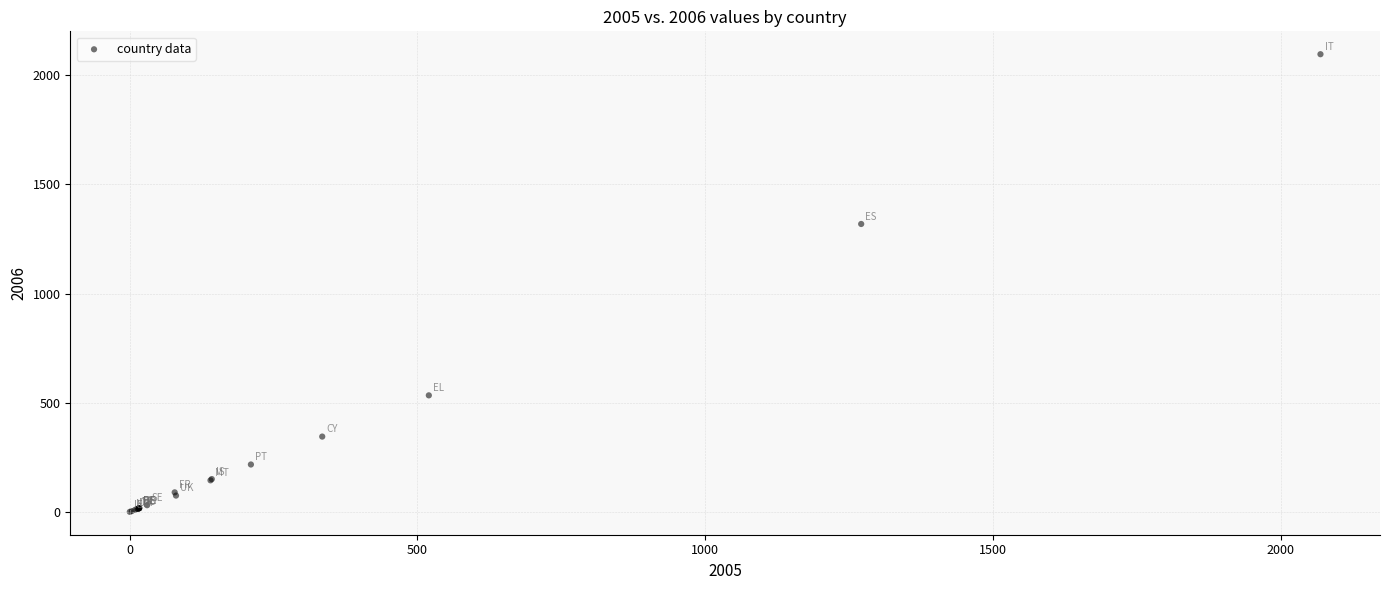

What Y value in the scatter plot is closest to 1047?

1318.3